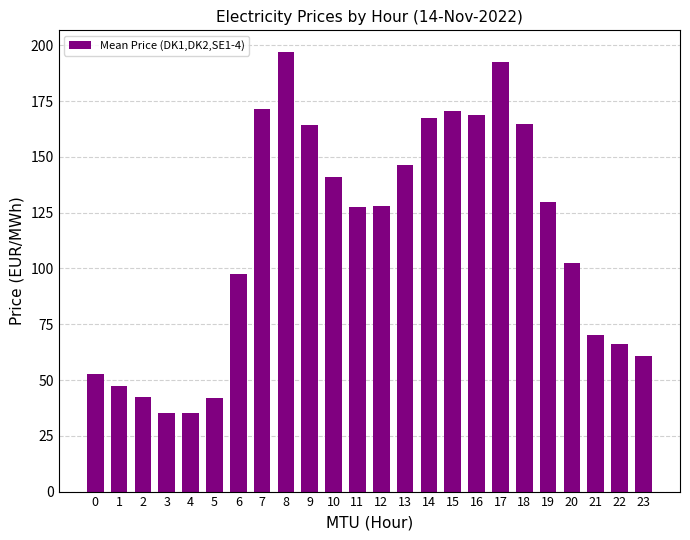

What is the ratio of the value at 0 to the value at 8?

0.3